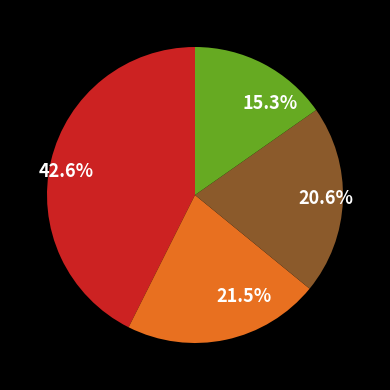

To the nearest percent, what is the average slice percentage?

25%